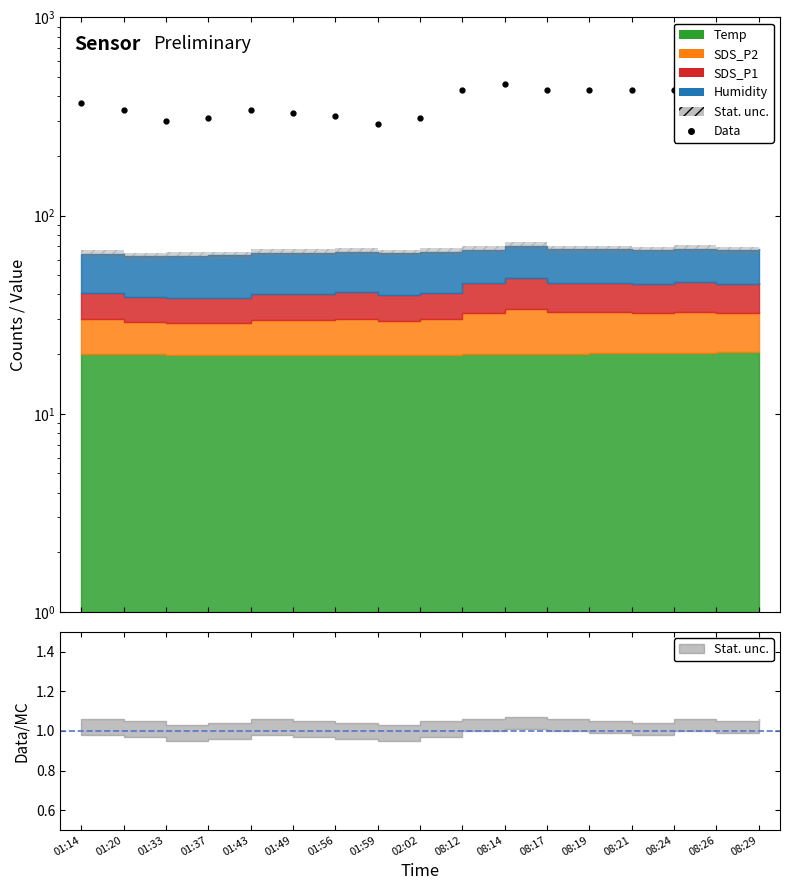

What is the sum of the values at 01:59 and 08:21?

720